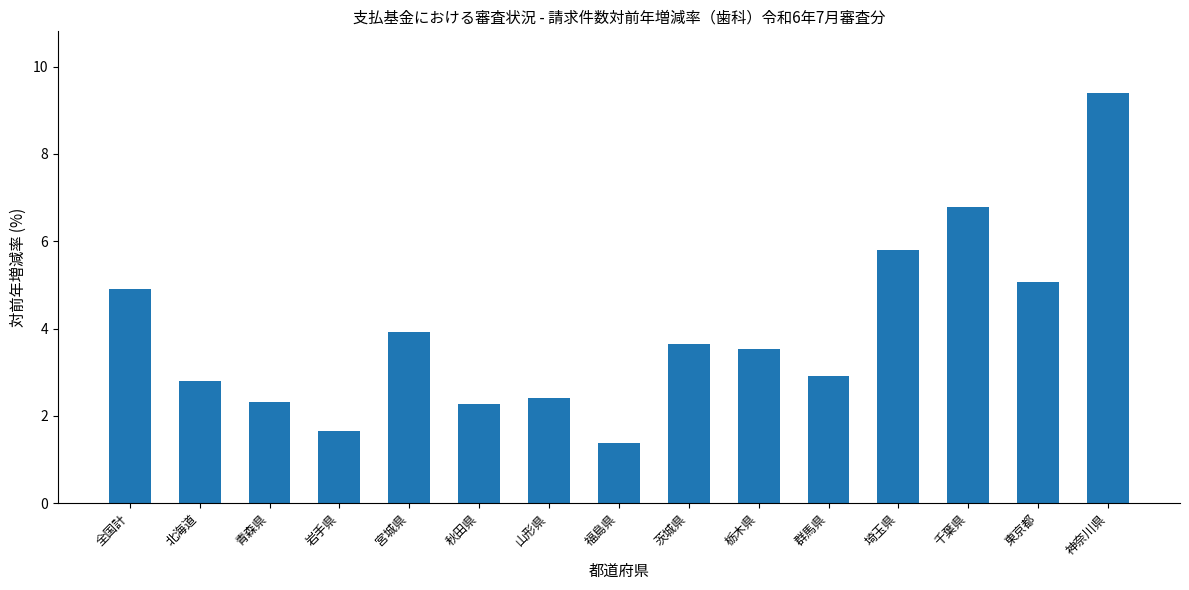

Count the number of values greater than 3.

8